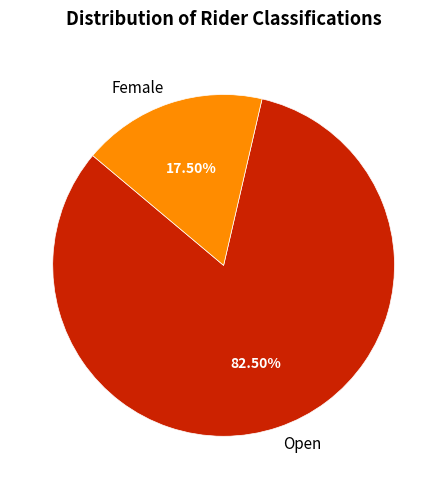

Does any single category account for the majority?

Yes